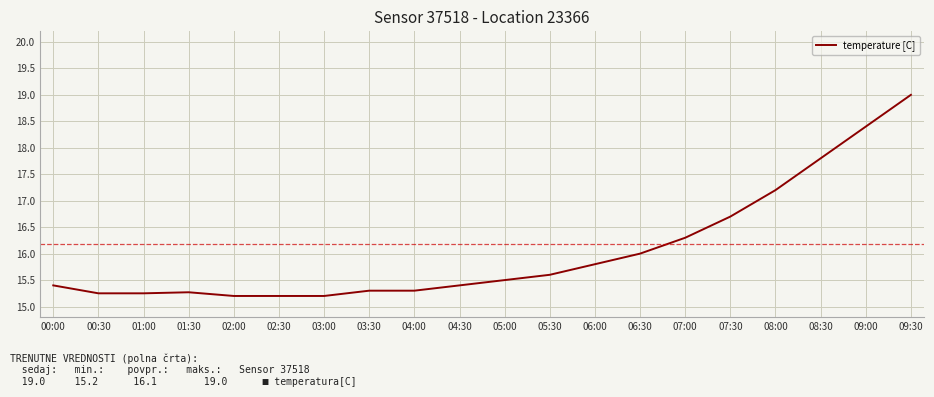

Does the chart display data point markers on the line(s)?

No